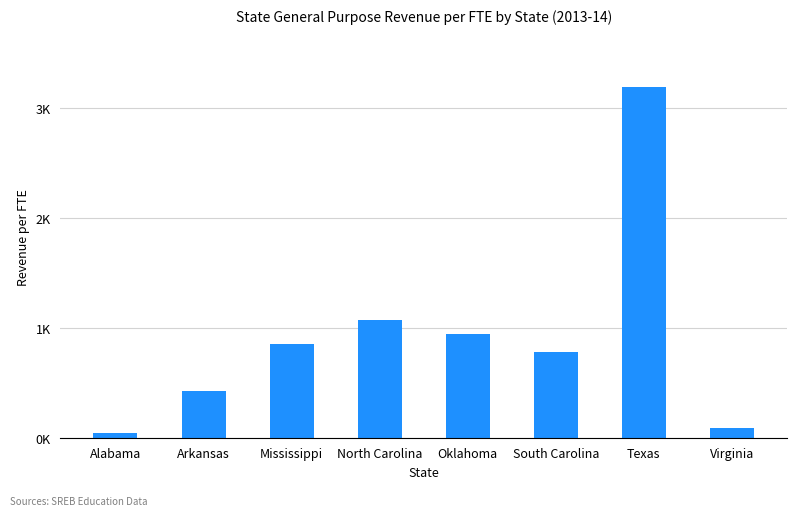

What is the label of the 6th bar from the right?

Mississippi